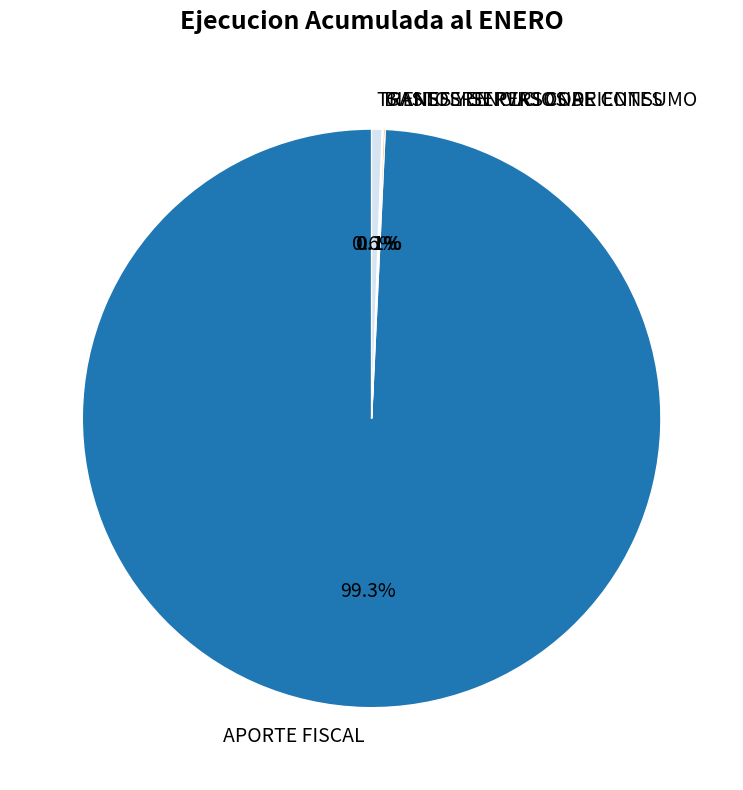

Which has a higher value, TRANSFERENCIAS CORRIENTES or APORTE FISCAL?

APORTE FISCAL